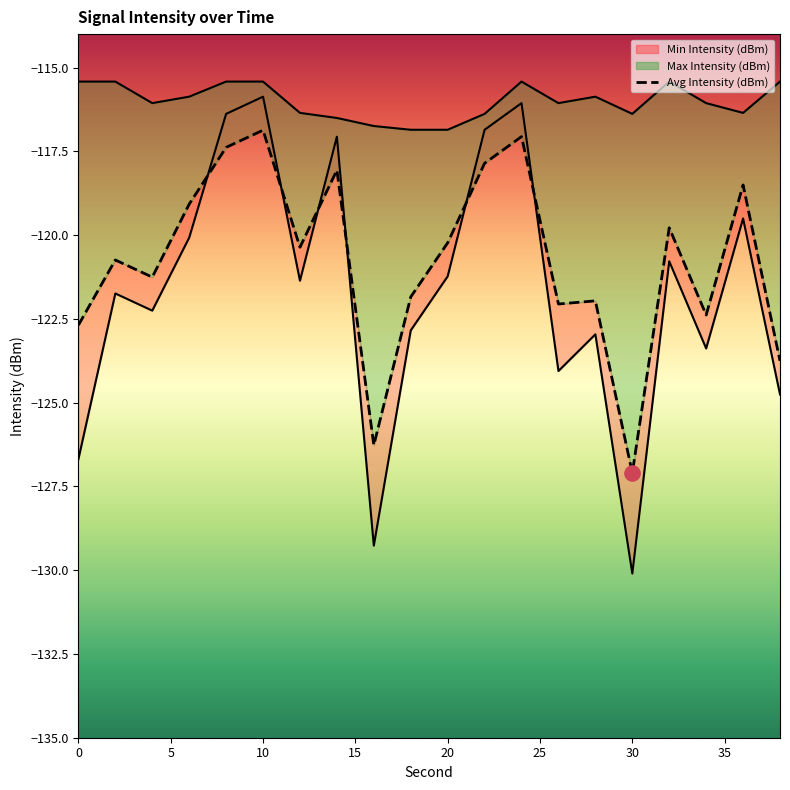

Which series has the widest spread of Y values?

Min Intensity (dBm)